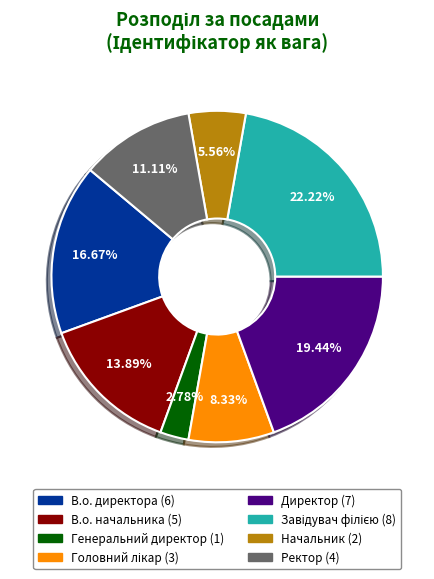

Is Директор the majority of the pie?

No